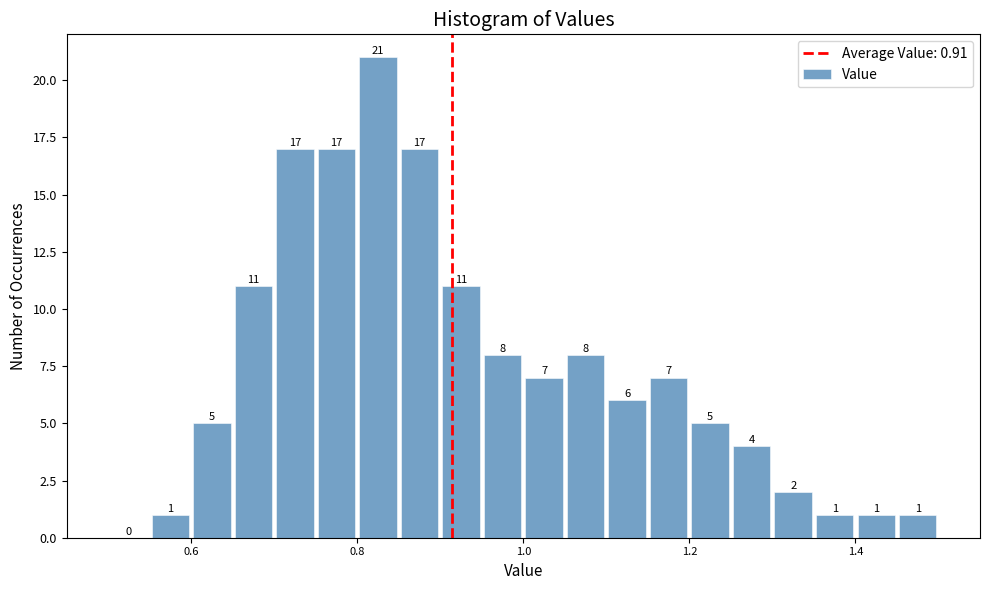

Read against the x-axis, roughly where is the centre of the tallest bar?

0.82